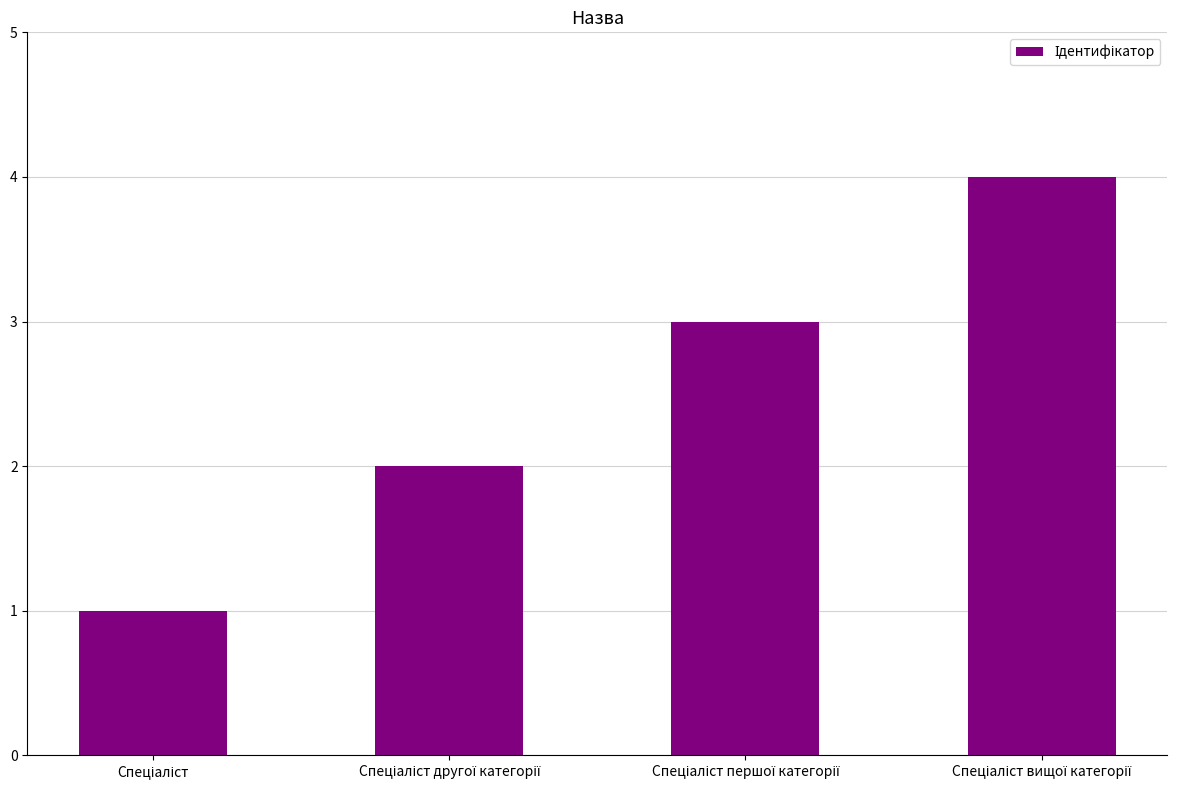

What is the difference between the maximum and minimum values?

3